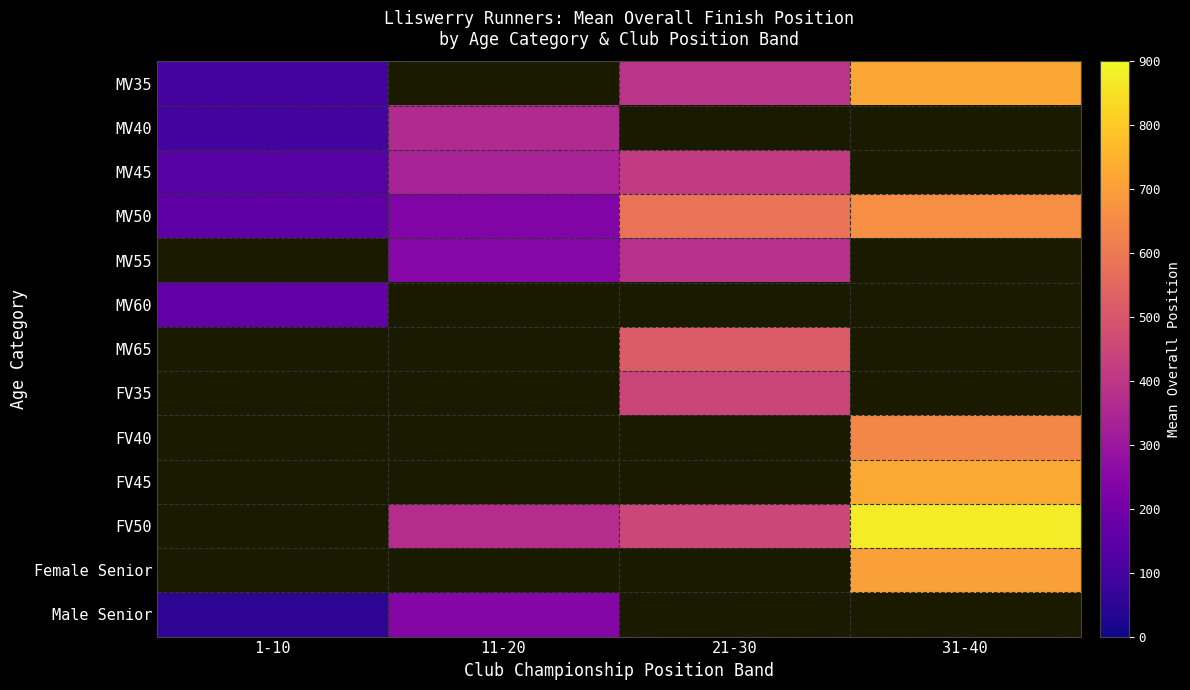

List the series in order of their peak value, lowest first.

MV60, MV40, MV45, MV50, MV35, MV55, MV65, FV35, FV40, FV45, FV50, Female Senior, Male Senior